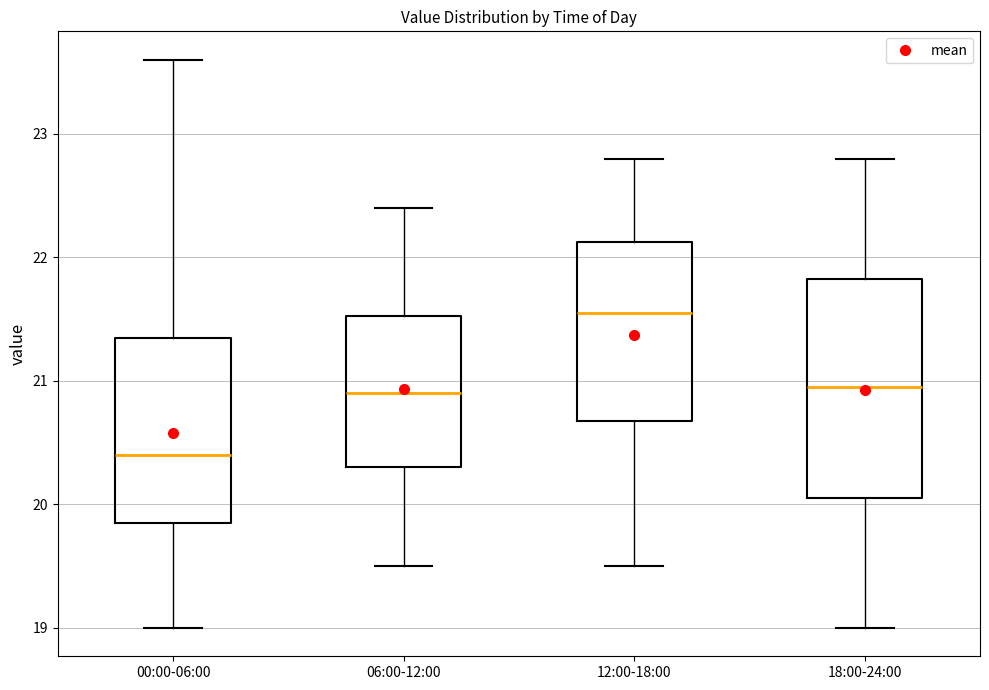

Which box's median line is the lowest?

00:00-06:00